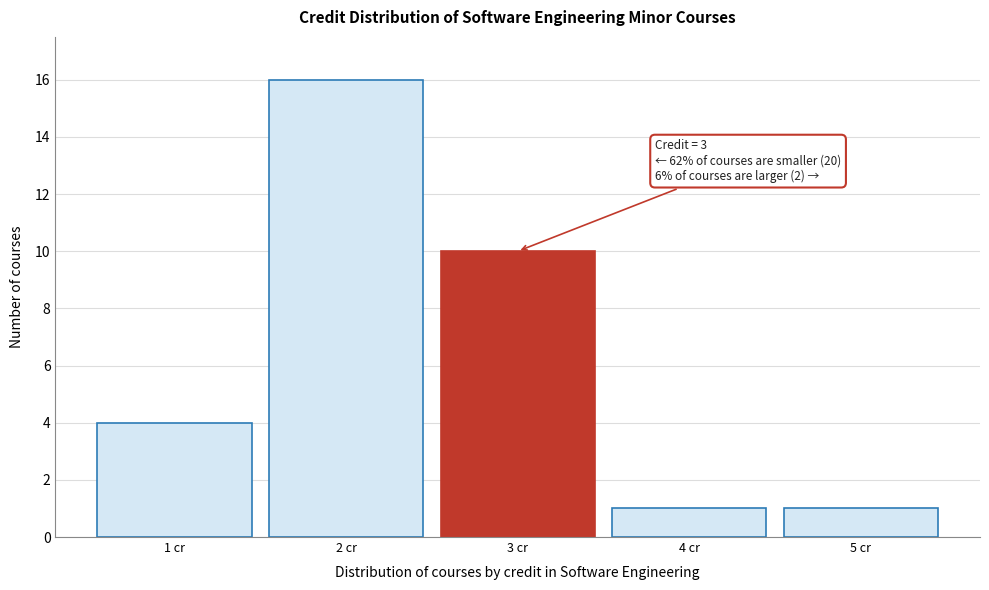

Reading left to right, what are all the values shown in this chart?

1 cr=4	2 cr=16	3 cr=10	4 cr=1	5 cr=1